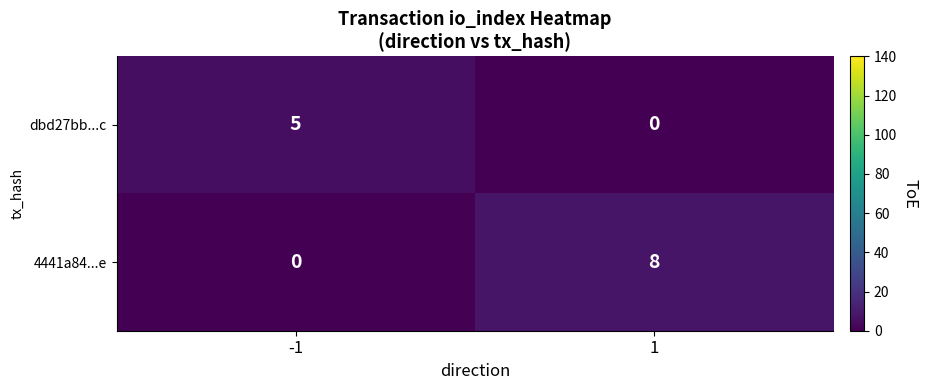

Rank the series at -1 from lowest to highest value.

4441a84...e, dbd27bb...c